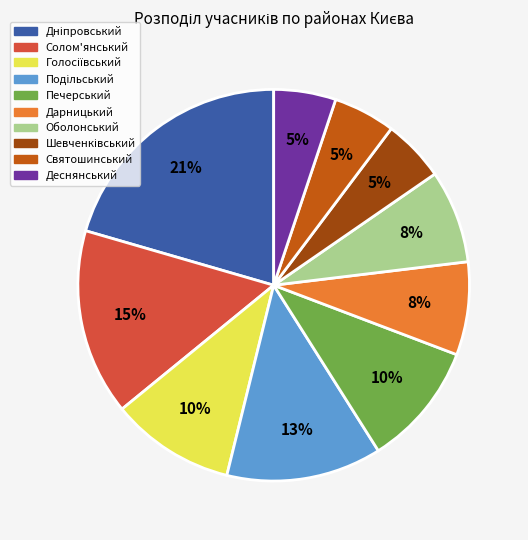

Is there a majority slice in this chart?

No